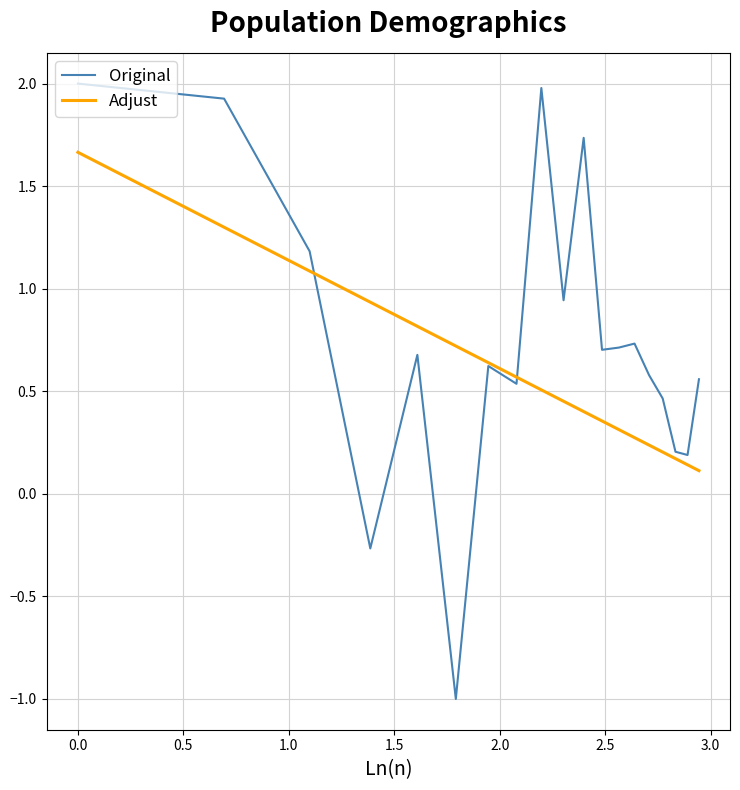

Which series has the widest spread of values?

Original